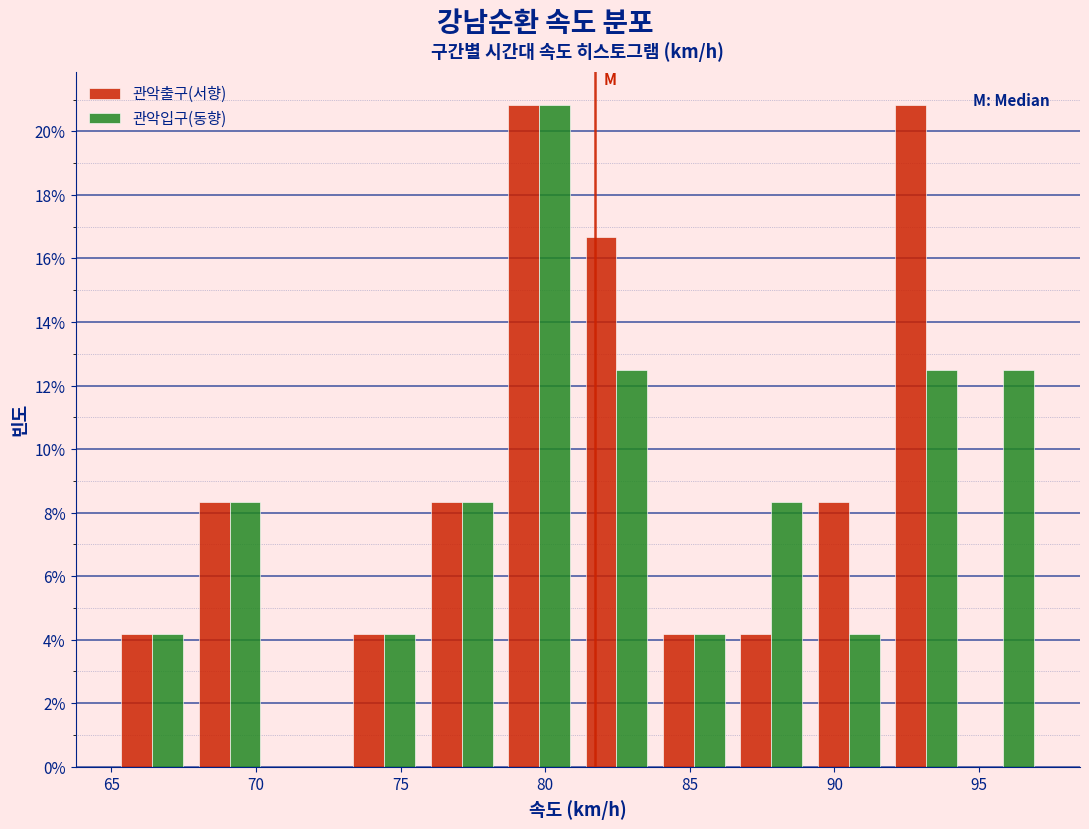

Reading left to right, list every range on the x-axis with the height of the bar of each series over it. Neither the bar edges nor the heights are printed on the chart, so give them approximately, as read against the axes.

65.0 to 67.5: 관악출구(서향)=4.2	관악입구(동향)=4.2
67.5 to 70.5: 관악출구(서향)=8.4	관악입구(동향)=8.4
70.5 to 73.0: 관악출구(서향)=0	관악입구(동향)=0
73.0 to 76.0: 관악출구(서향)=4.2	관악입구(동향)=4.2
76.0 to 78.5: 관악출구(서향)=8.4	관악입구(동향)=8.4
78.5 to 81.0: 관악출구(서향)=20.8	관악입구(동향)=20.8
81.0 to 84.0: 관악출구(서향)=16.6	관악입구(동향)=12.6
84.0 to 86.5: 관악출구(서향)=4.2	관악입구(동향)=4.2
86.5 to 89.0: 관악출구(서향)=4.2	관악입구(동향)=8.4
89.0 to 92.0: 관악출구(서향)=8.4	관악입구(동향)=4.2
92.0 to 94.5: 관악출구(서향)=20.8	관악입구(동향)=12.6
94.5 to 97.0: 관악출구(서향)=0	관악입구(동향)=12.6